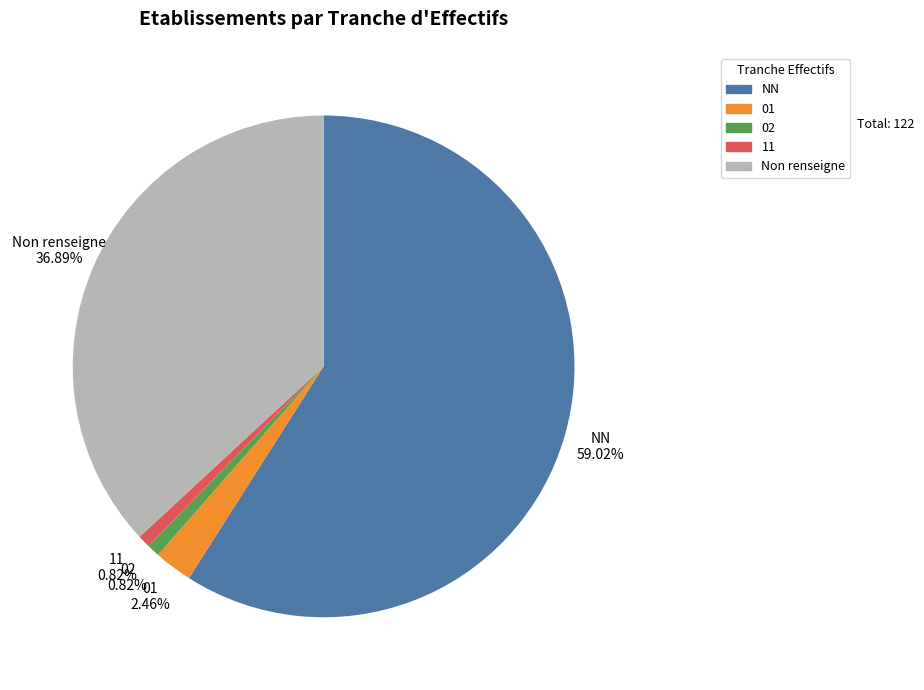

Is there any slice that represents more than half of the pie?

Yes